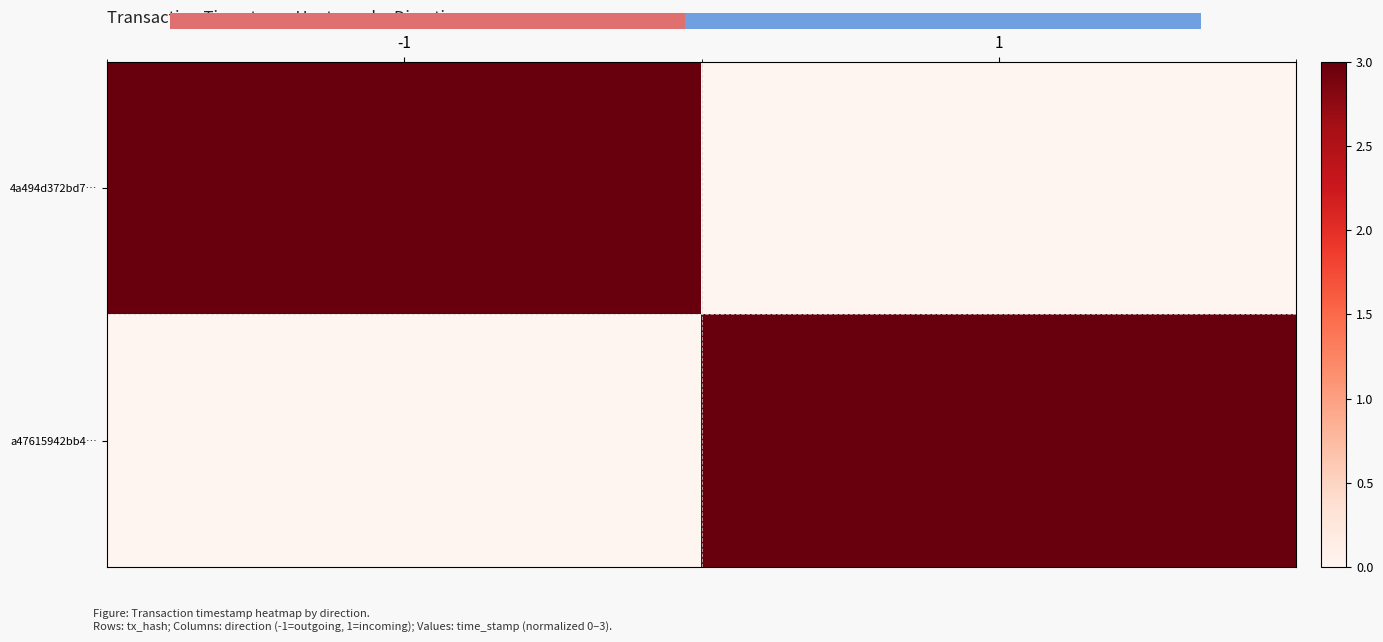

List the labels in order of a47615942bb4… value, largest first.

1, -1